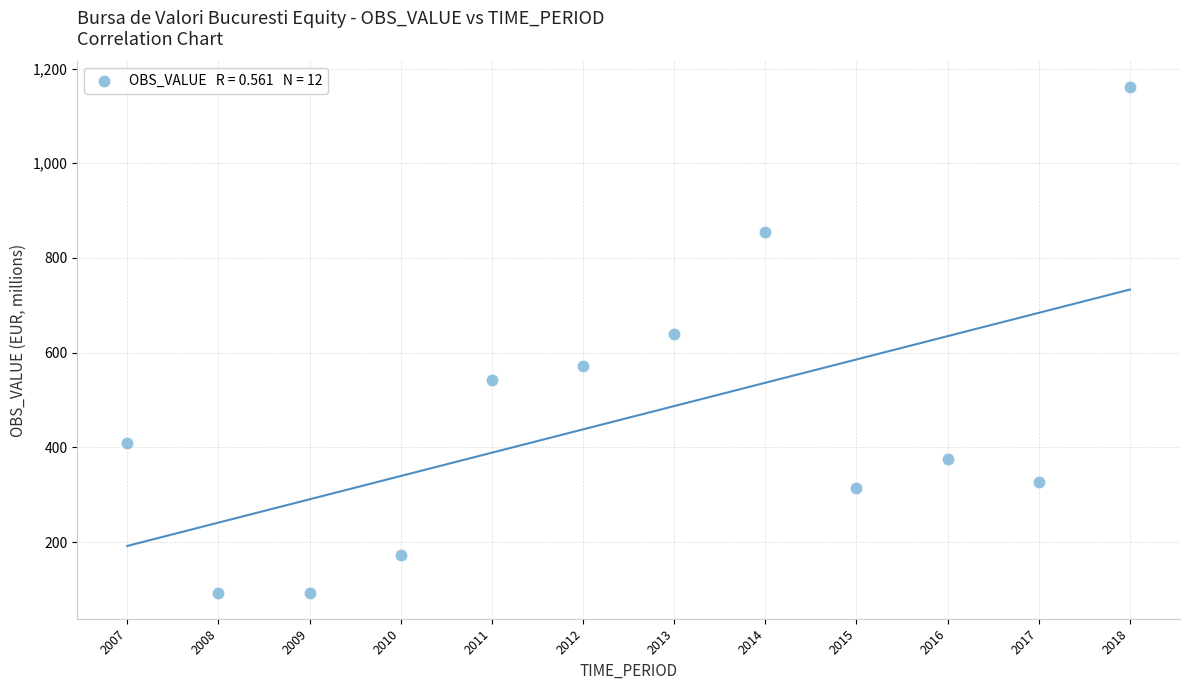

What is the range of Y values (max minus min)?

1070.0